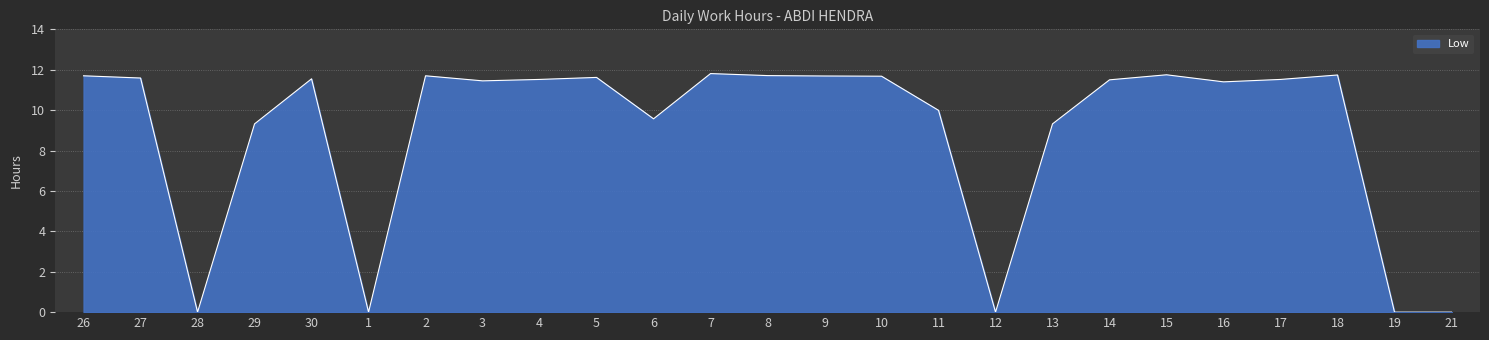

True or false: the data shows 4.7 at 2.

False